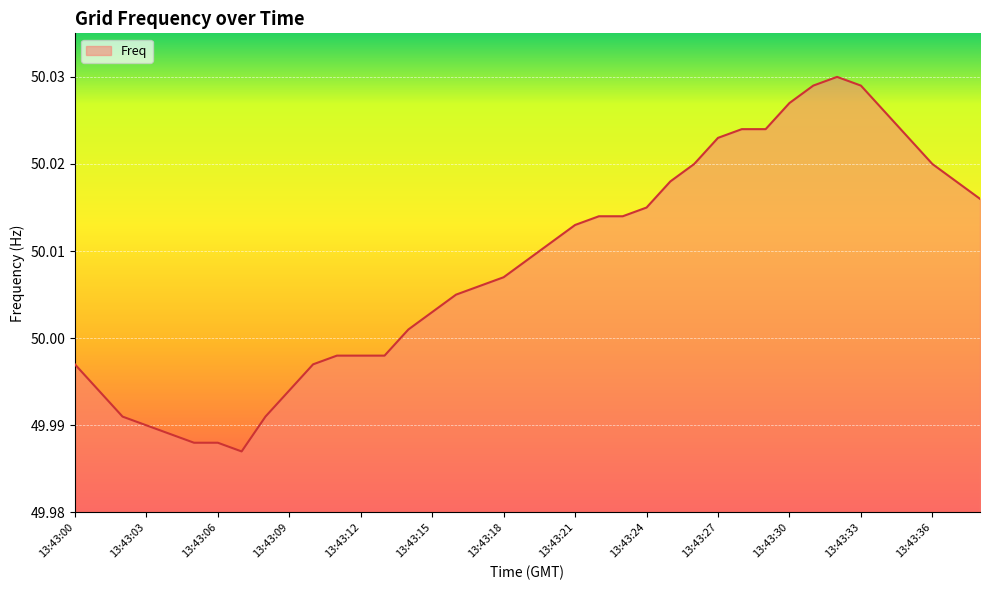

How many lines are shown in the chart?

1